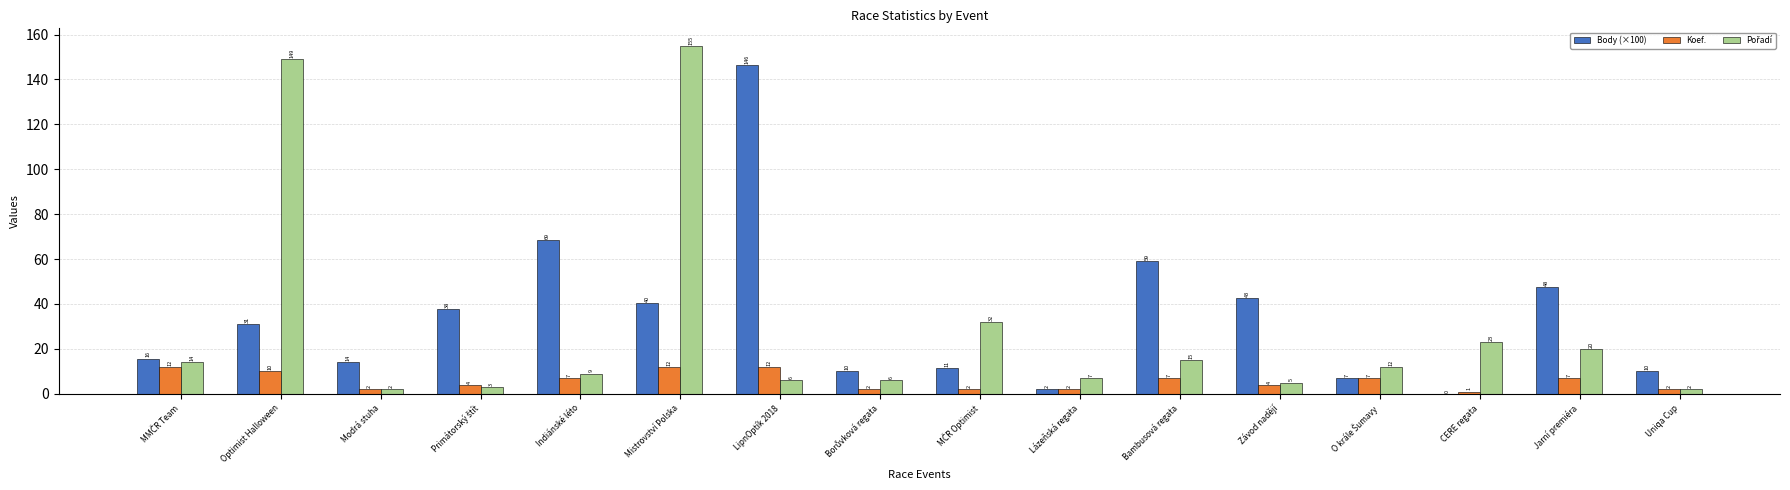

How many groups of bars are there?

16